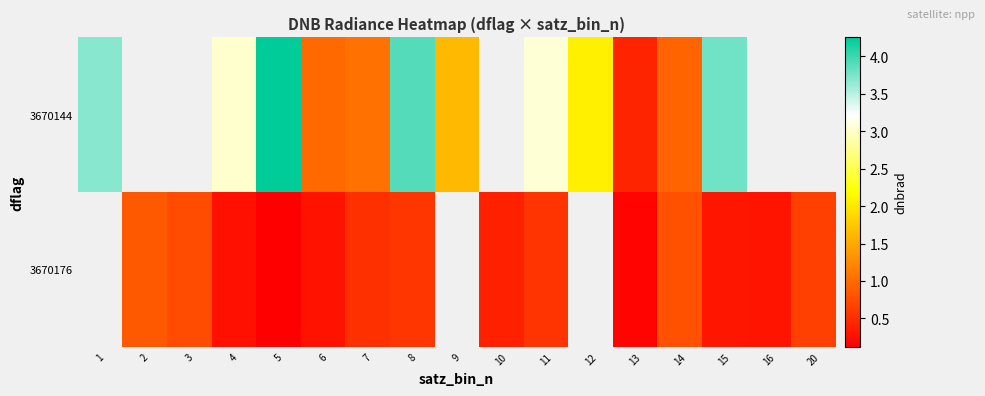

What value does the 3670144 series have at 4?

3.0